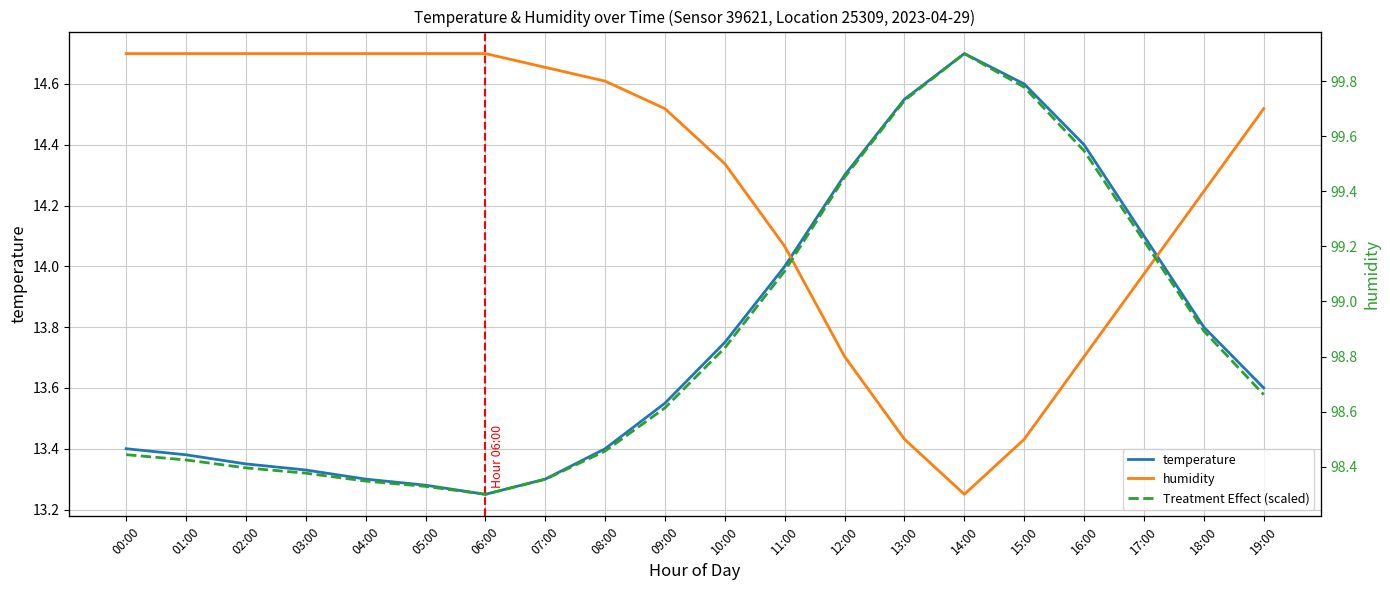

What is the minimum value shown in the chart?

13.2